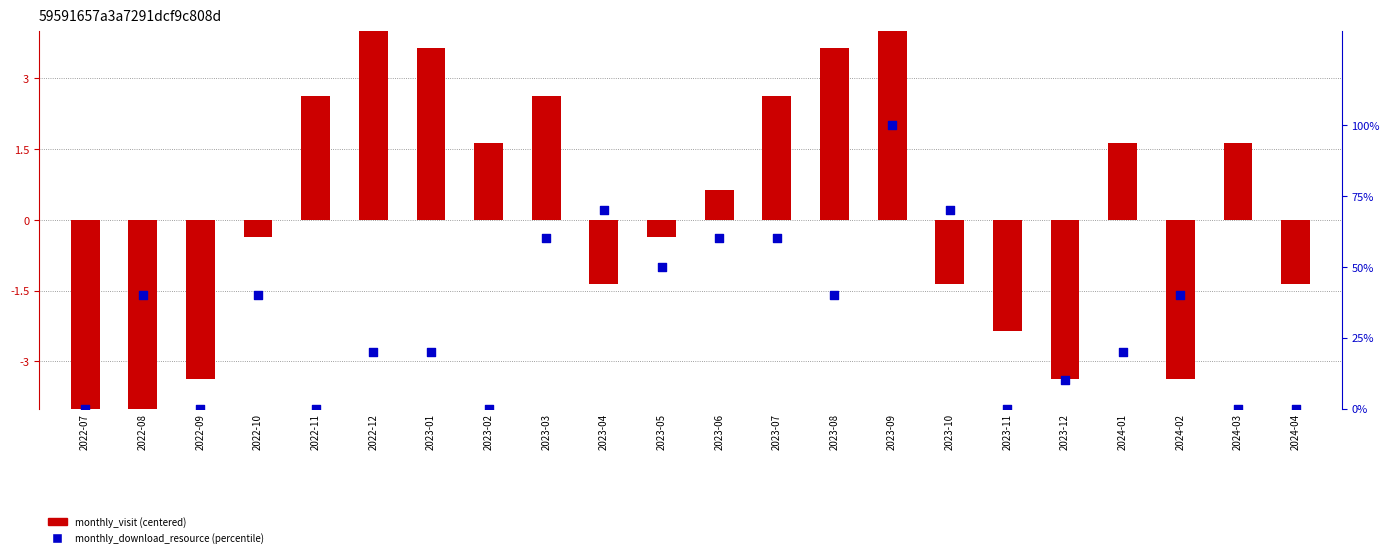

What is the total value across all series at 2023-05?

49.6